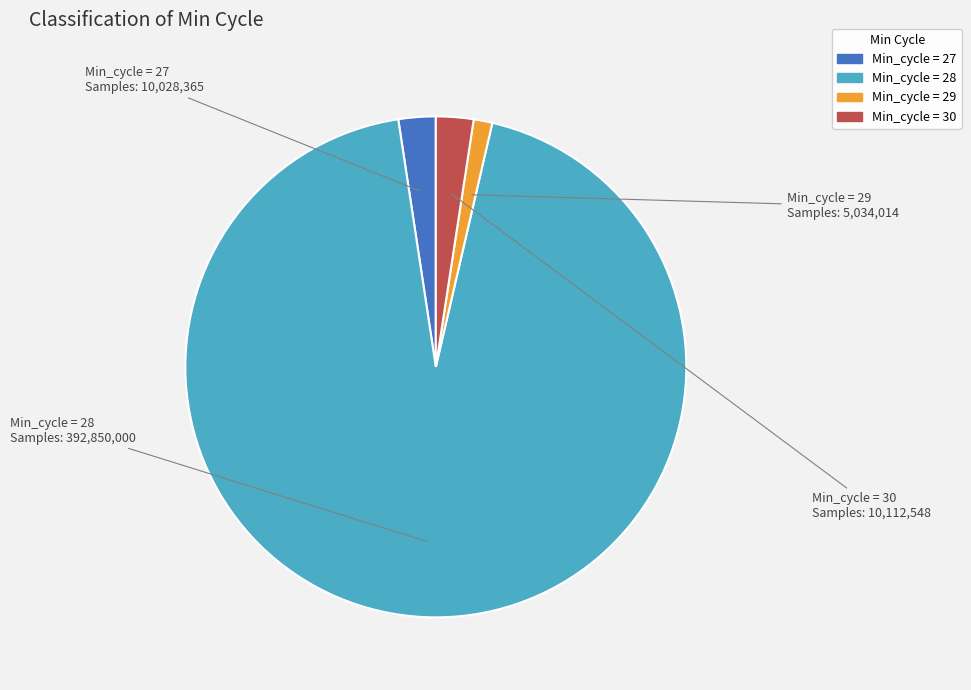

Is there any slice that represents more than half of the pie?

Yes